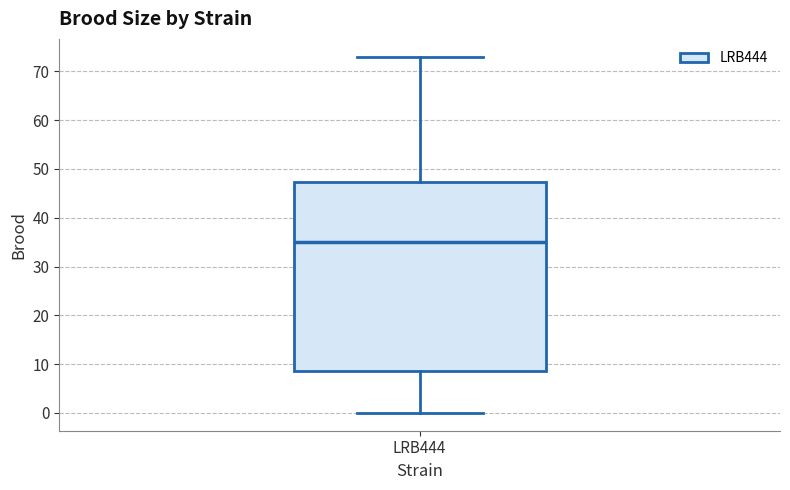

Read this box plot against the y-axis: the position of the median line, the range covered by the box, and the ends of both whiskers. The values are not printed on the chart, so give them approximately, as read against the axis.

median 35, box 9 to 47, whiskers 0 to 73